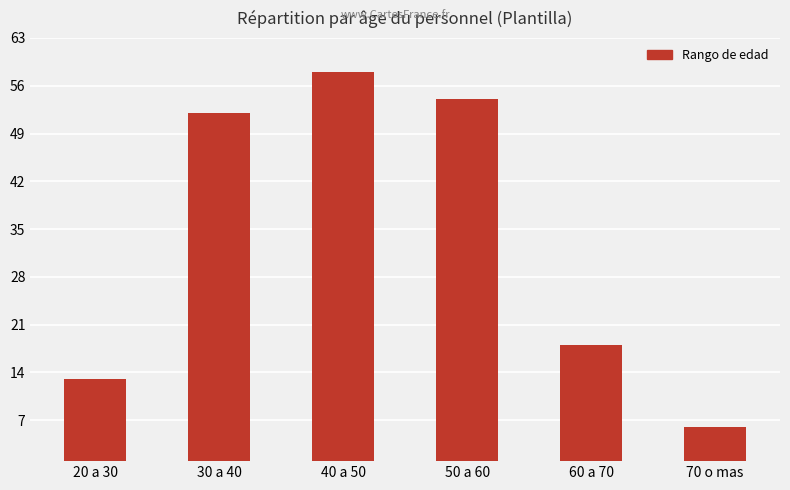

Reading left to right, list all the values displayed in this chart.

13	52	58	54	18	6